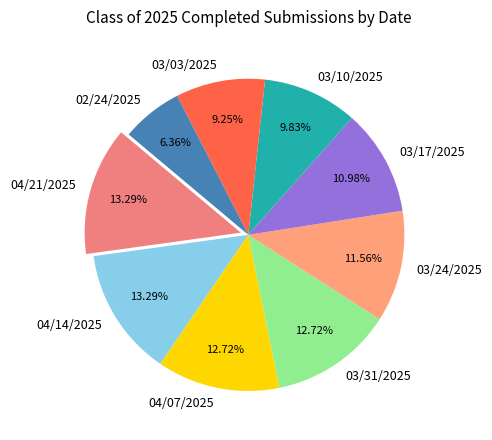

What percentage do 03/31/2025 and 02/24/2025 together represent?

19.1%